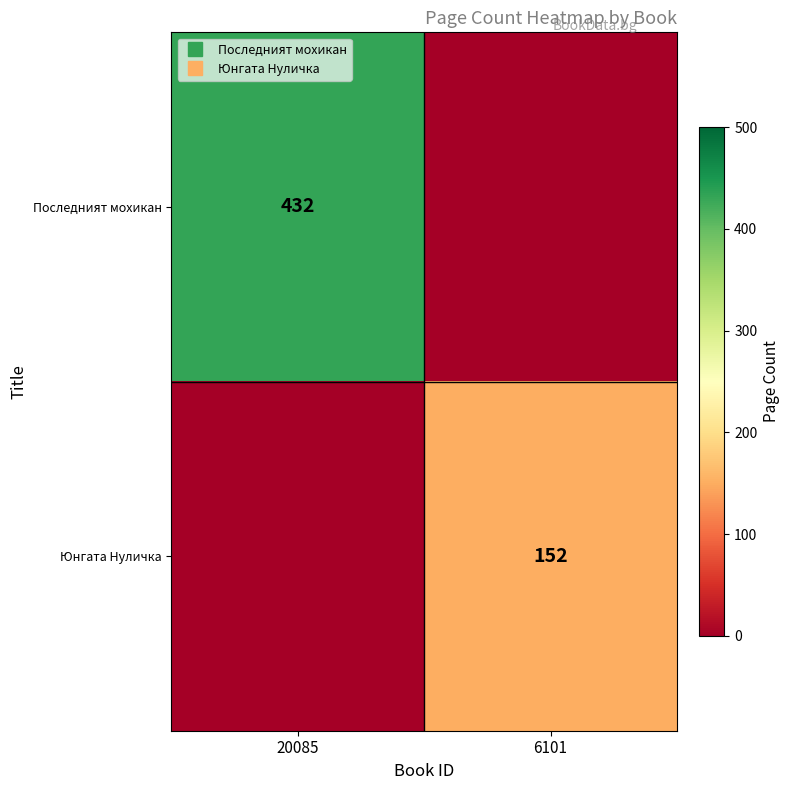

Count the number of categories in the chart.

2